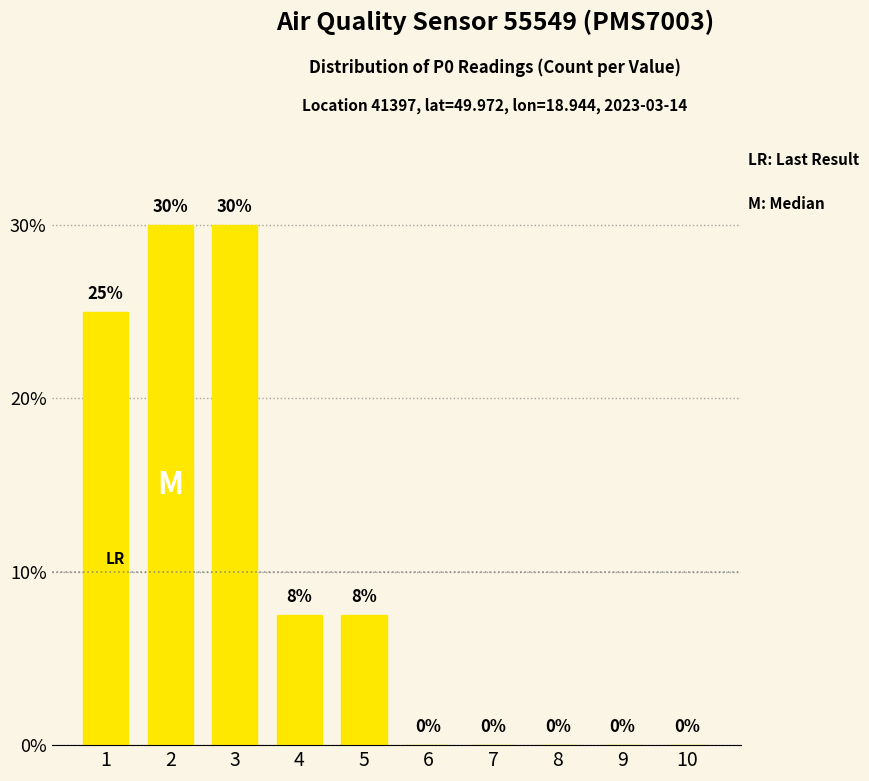

What is the greatest value displayed?

30.0